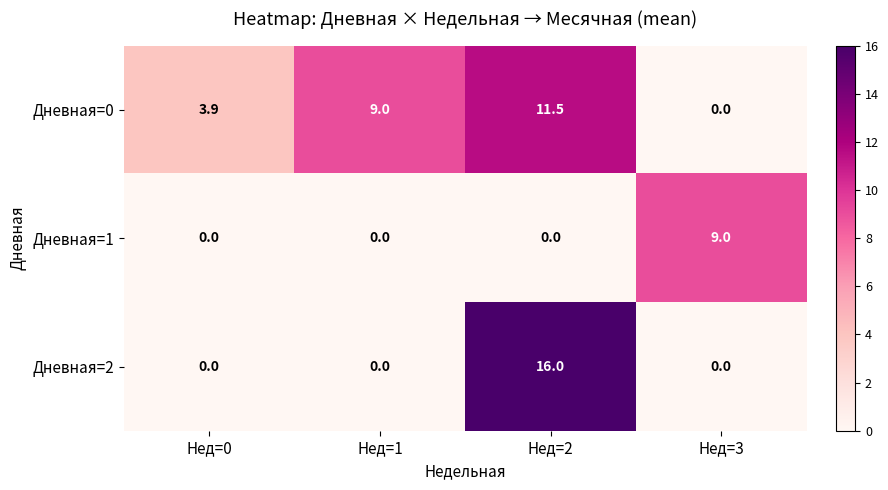

At how many categories does at least one series exceed 4?

3